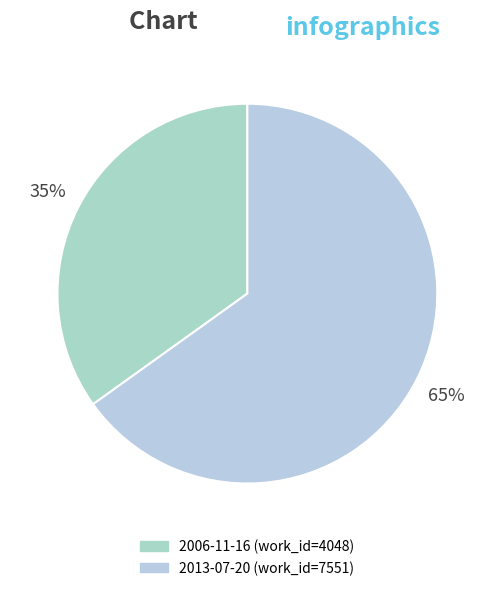

To the nearest percent, what is the average slice percentage?

50%